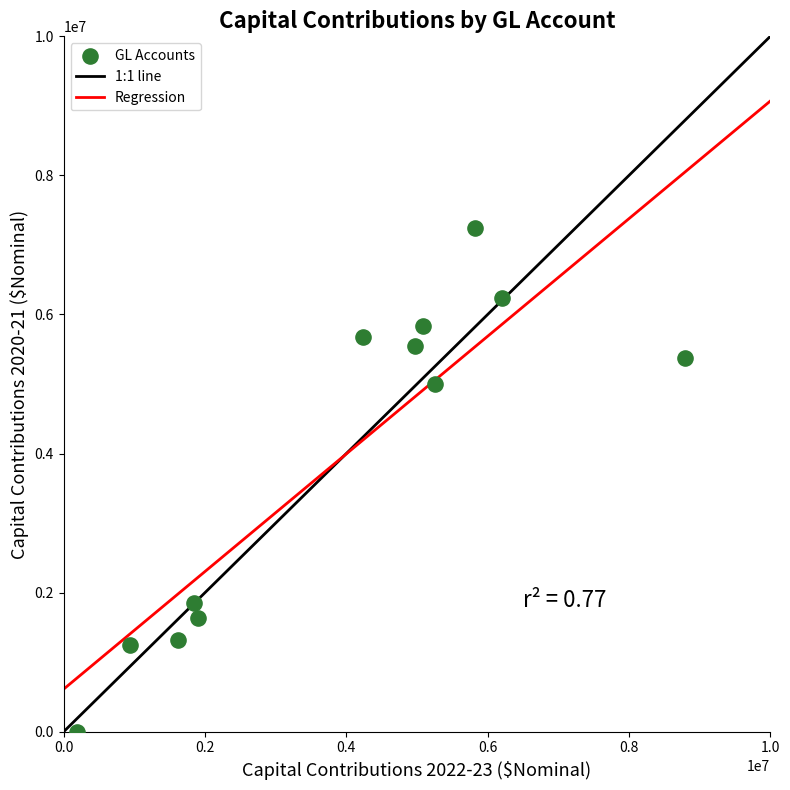

What Y value in the scatter plot is closest to 3625360?

4996907.6